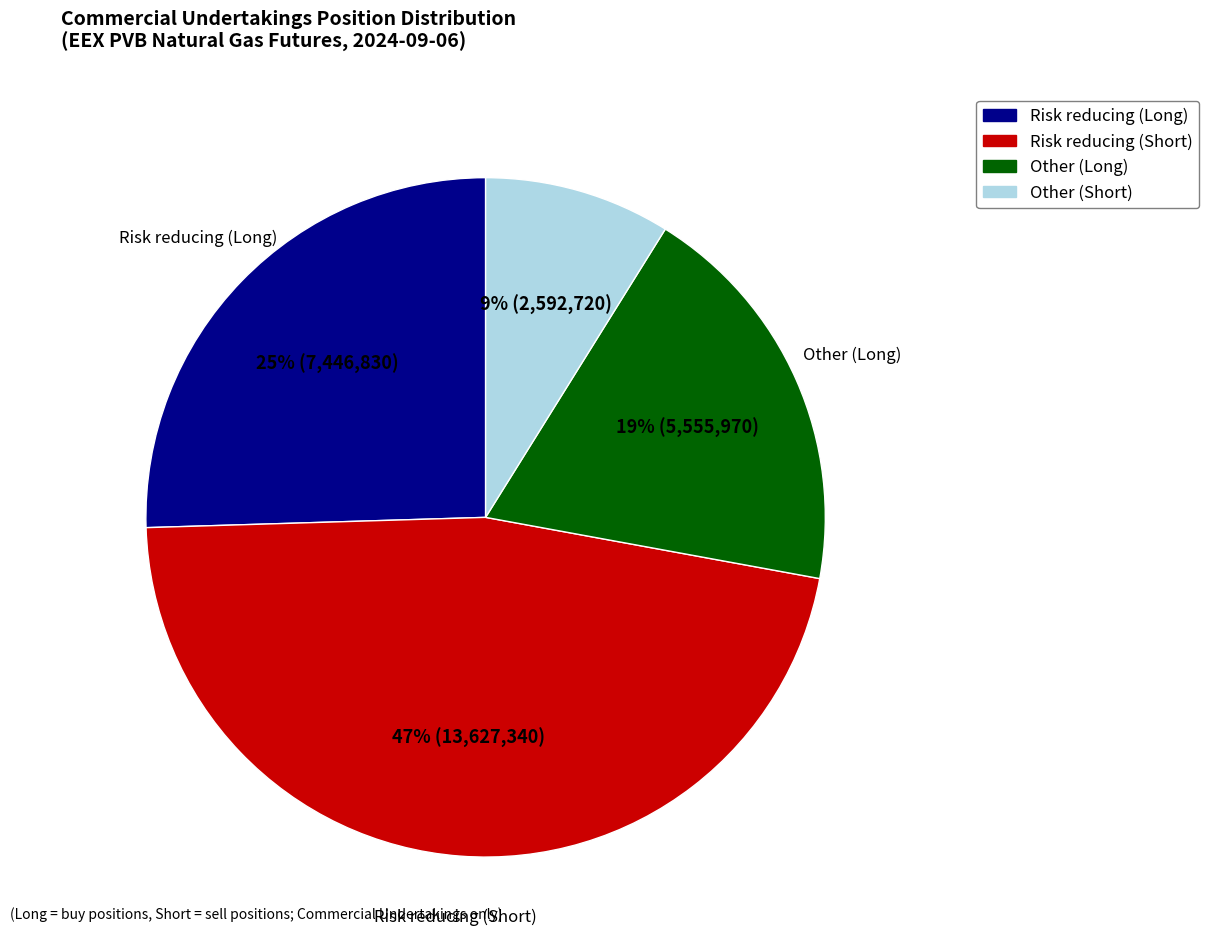

Is there any slice that represents more than half of the pie?

No